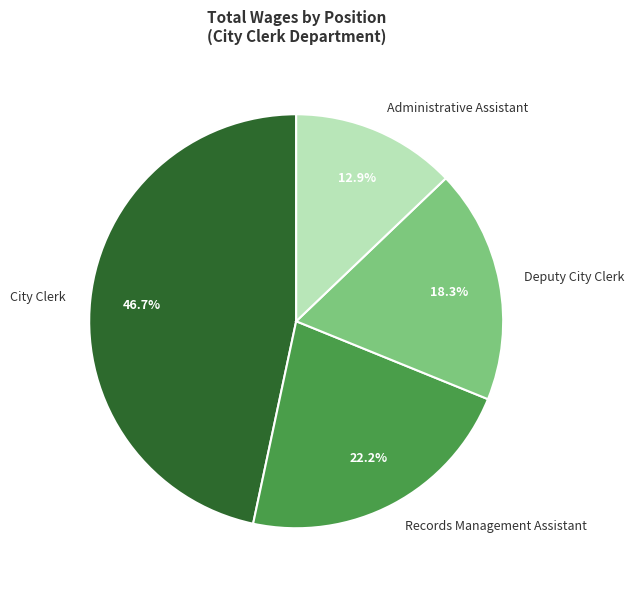

Is there a majority slice in this chart?

No